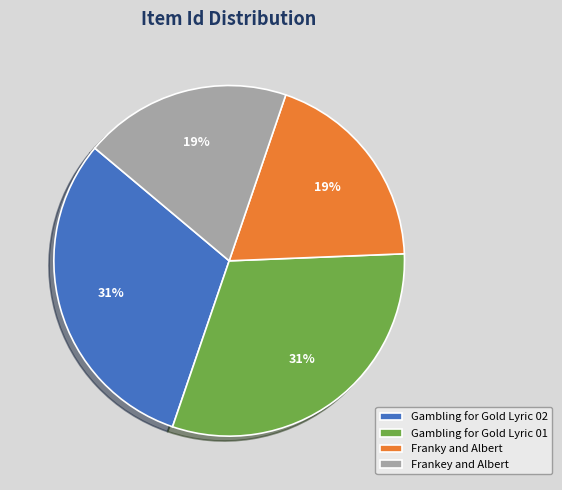

To the nearest percent, what is the average slice percentage?

25%